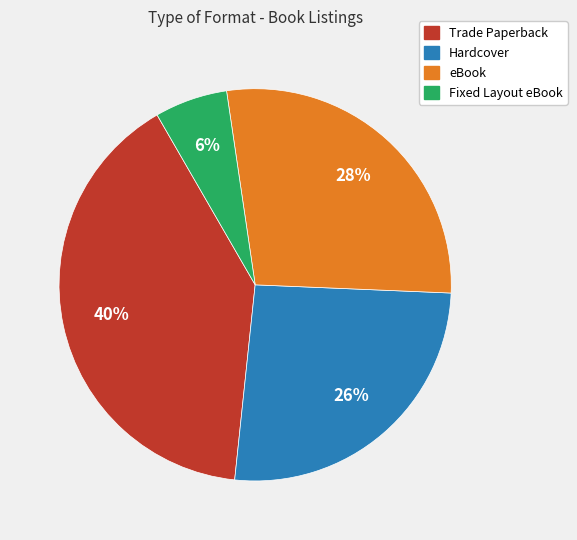

Does Fixed Layout eBook represent more than half of the total?

No